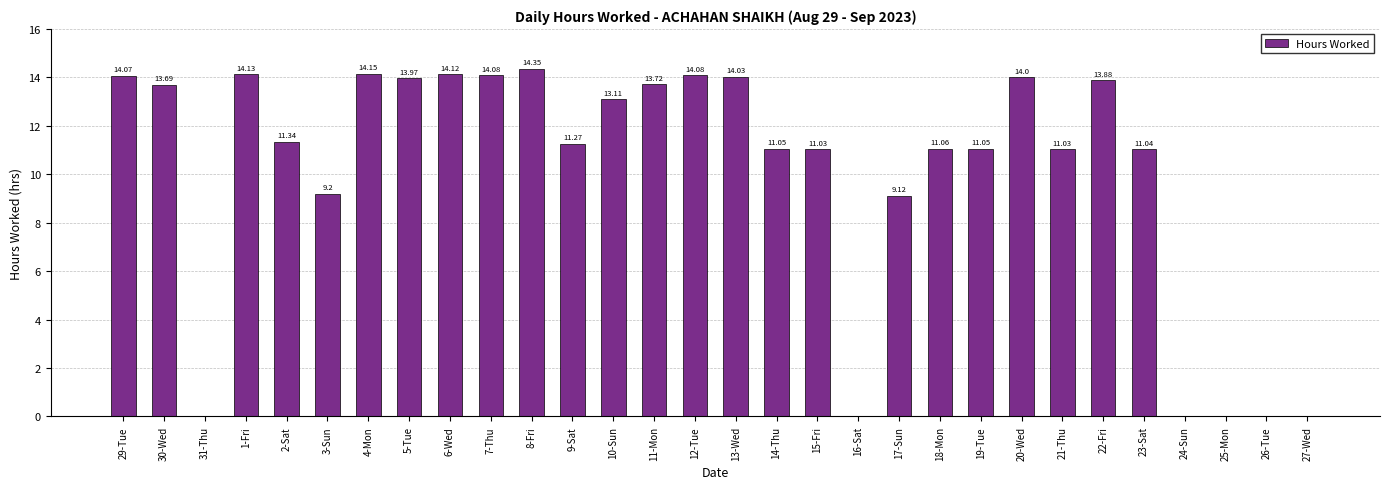

Which has a higher value, 31-Thu or 13-Wed?

13-Wed